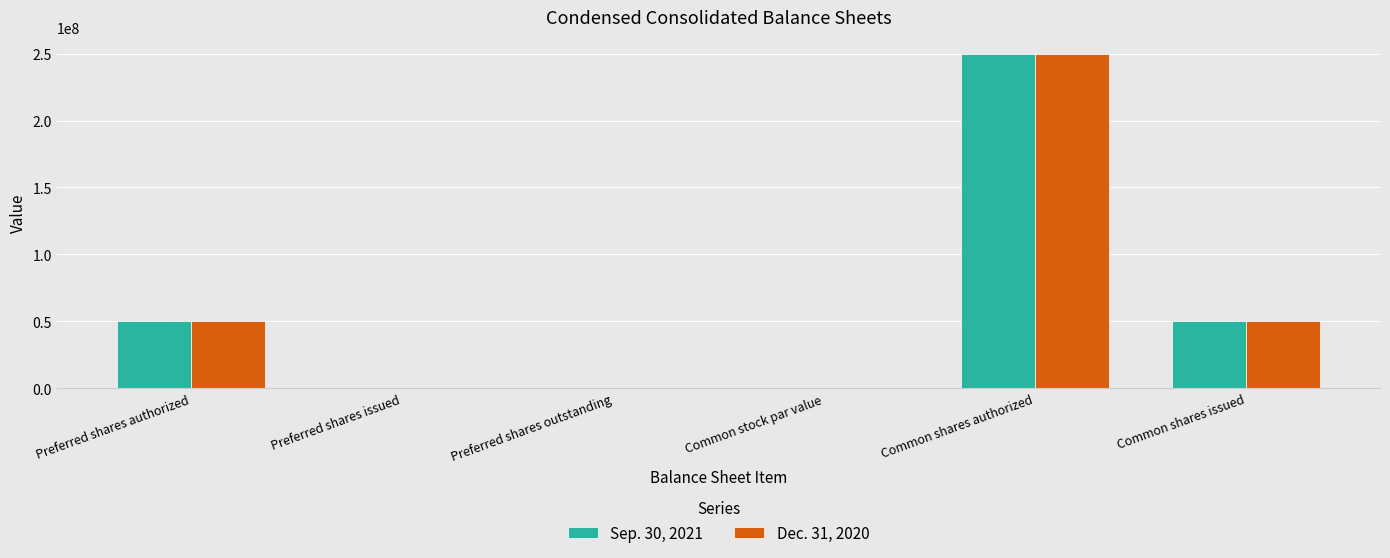

What is the sum of the Dec. 31, 2020 values at Preferred shares outstanding and Common shares authorized?

250000000.0